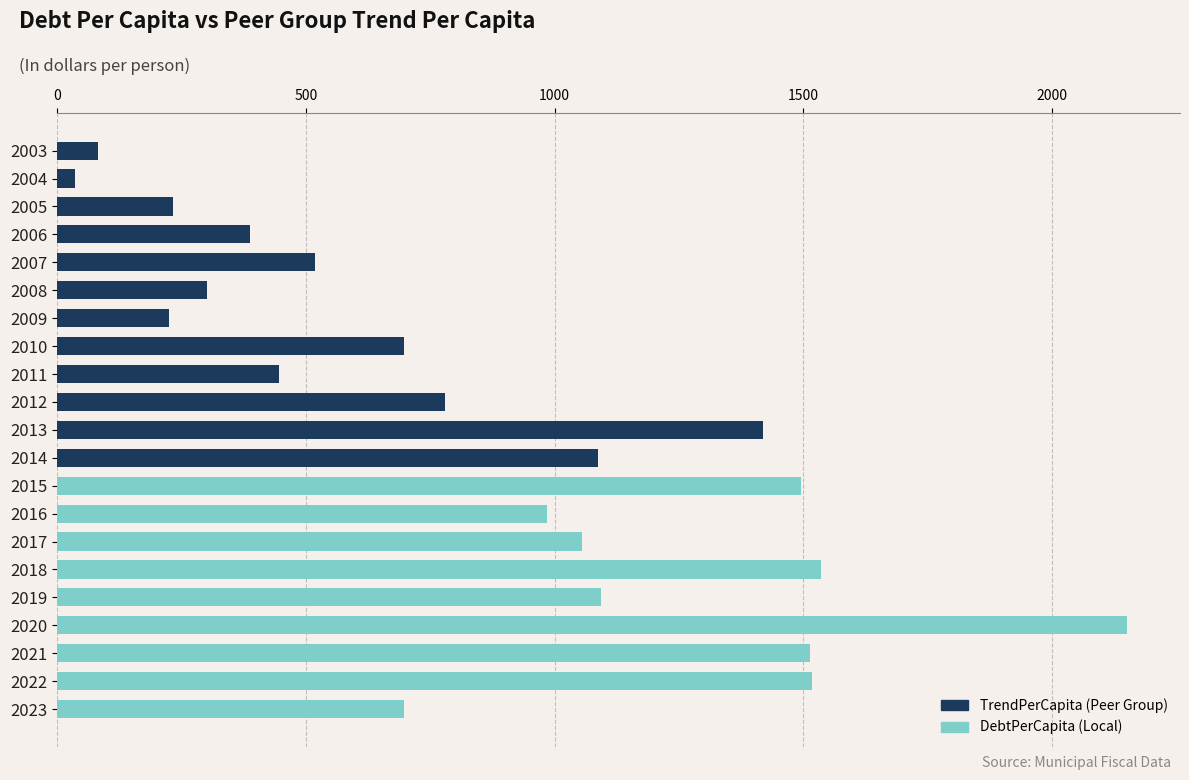

List the labels in order of value, smallest first.

2004, 2003, 2009, 2005, 2008, 2006, 2011, 2007, 2023, 2010, 2012, 2016, 2017, 2014, 2019, 2013, 2015, 2021, 2022, 2018, 2020